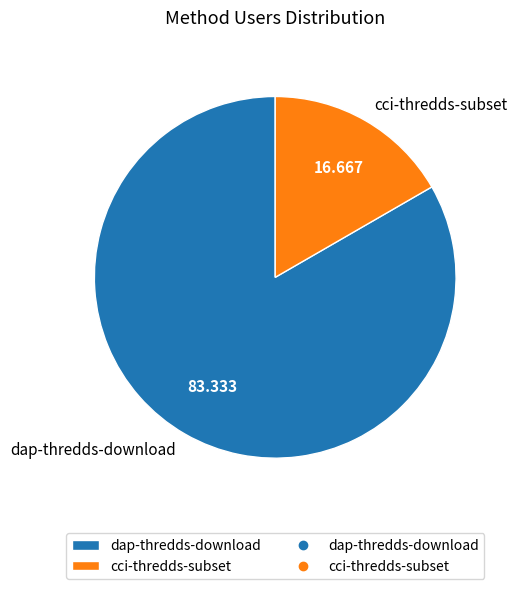

What is the smallest slice in the pie chart?

cci-thredds-subset